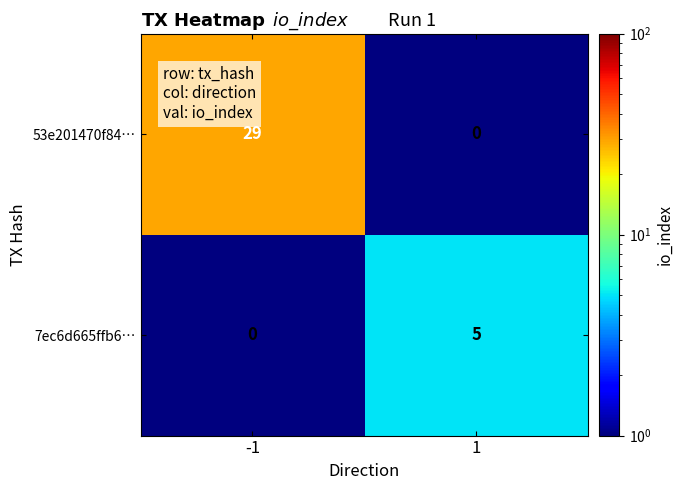

Count the number of categories in the chart.

2